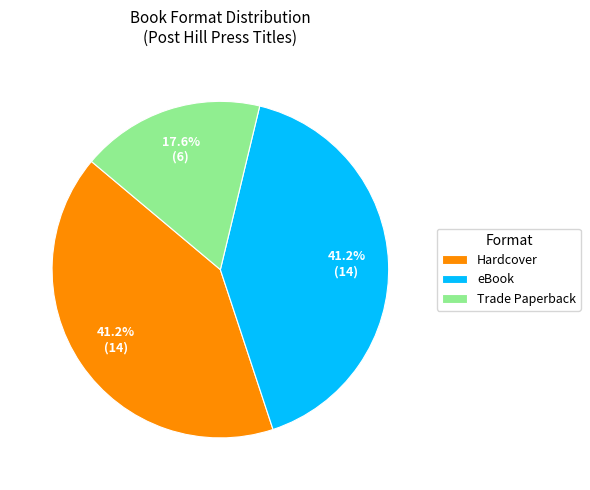

How much of the chart is everything except Hardcover?

58.8%